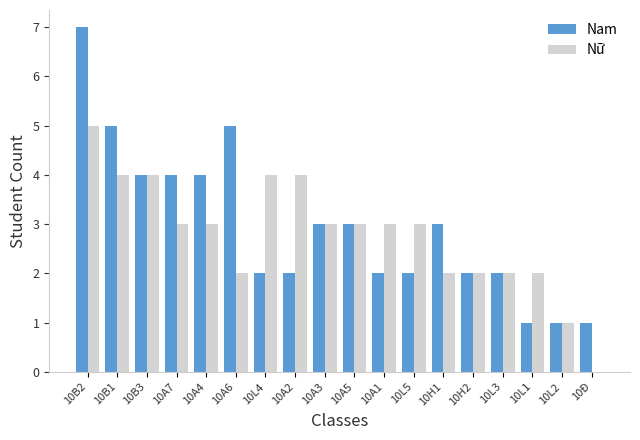

What is the average value of the Nam series?

3